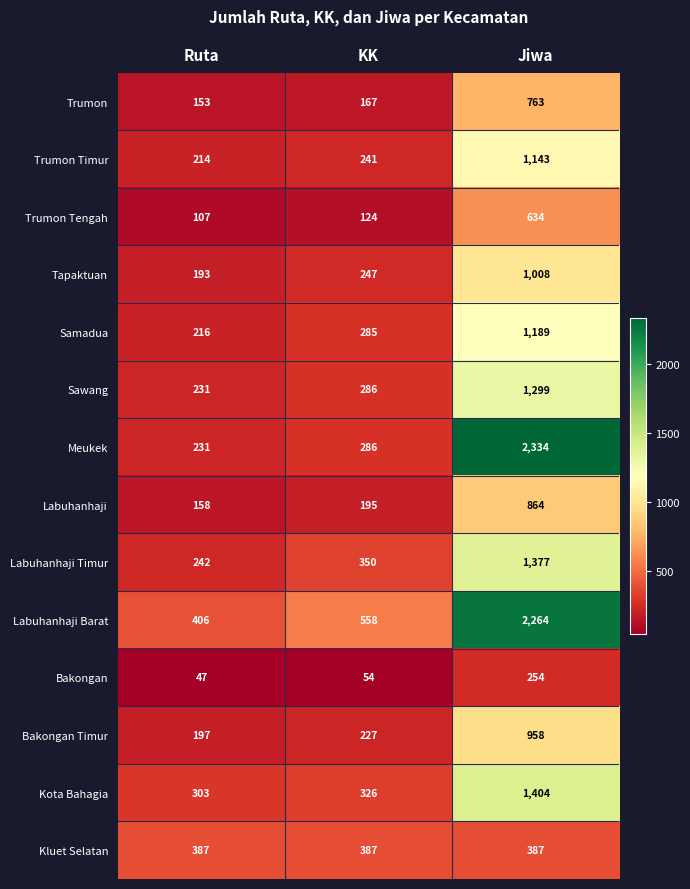

What is the maximum value shown in the chart?

2334